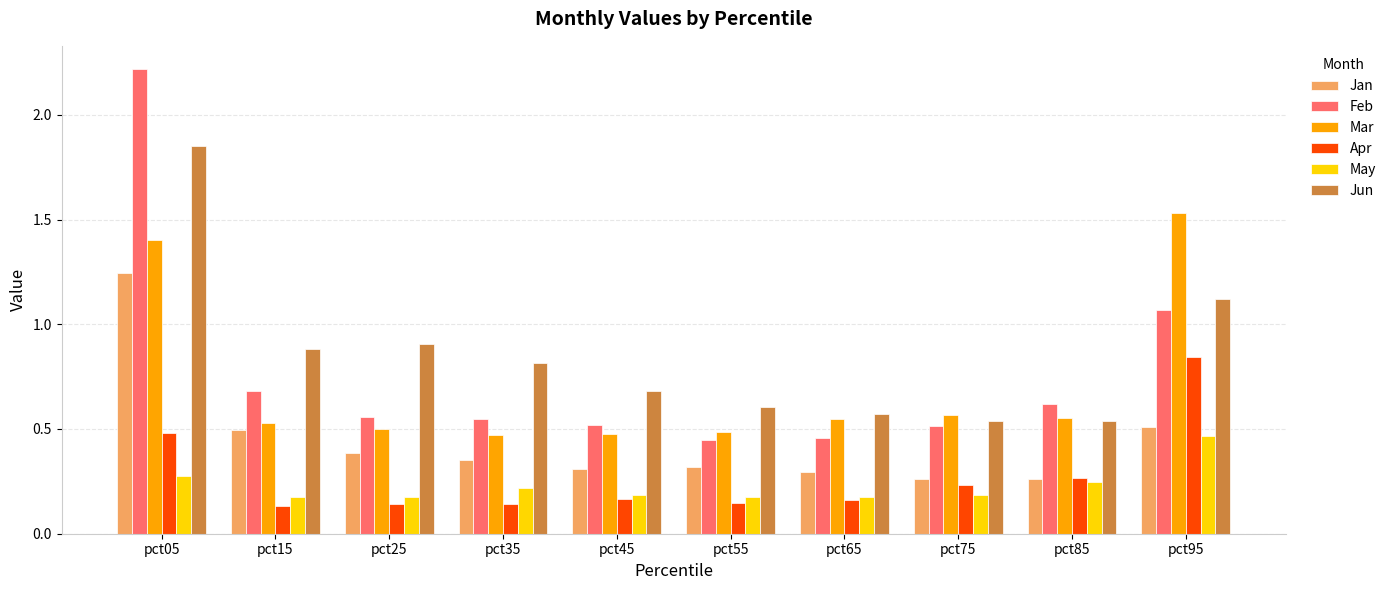

The Mar series shows 2.7 at pct95. True or false?

False